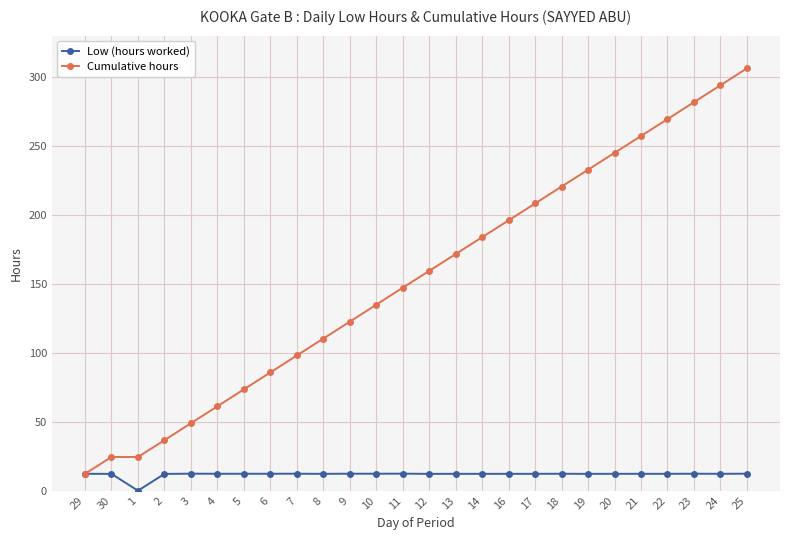

What is the label of the 4th point from the left?

2